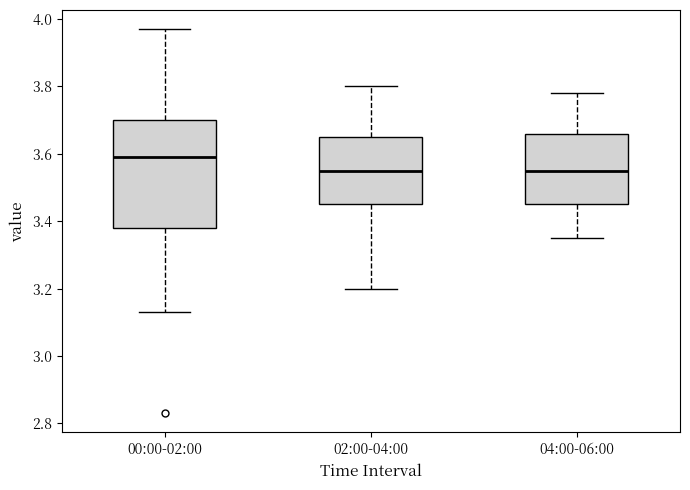

Where does the median line of the box for 00:00-02:00 sit on the y-axis? The values are not printed on the chart, so give them approximately, as read against the axis.

3.60